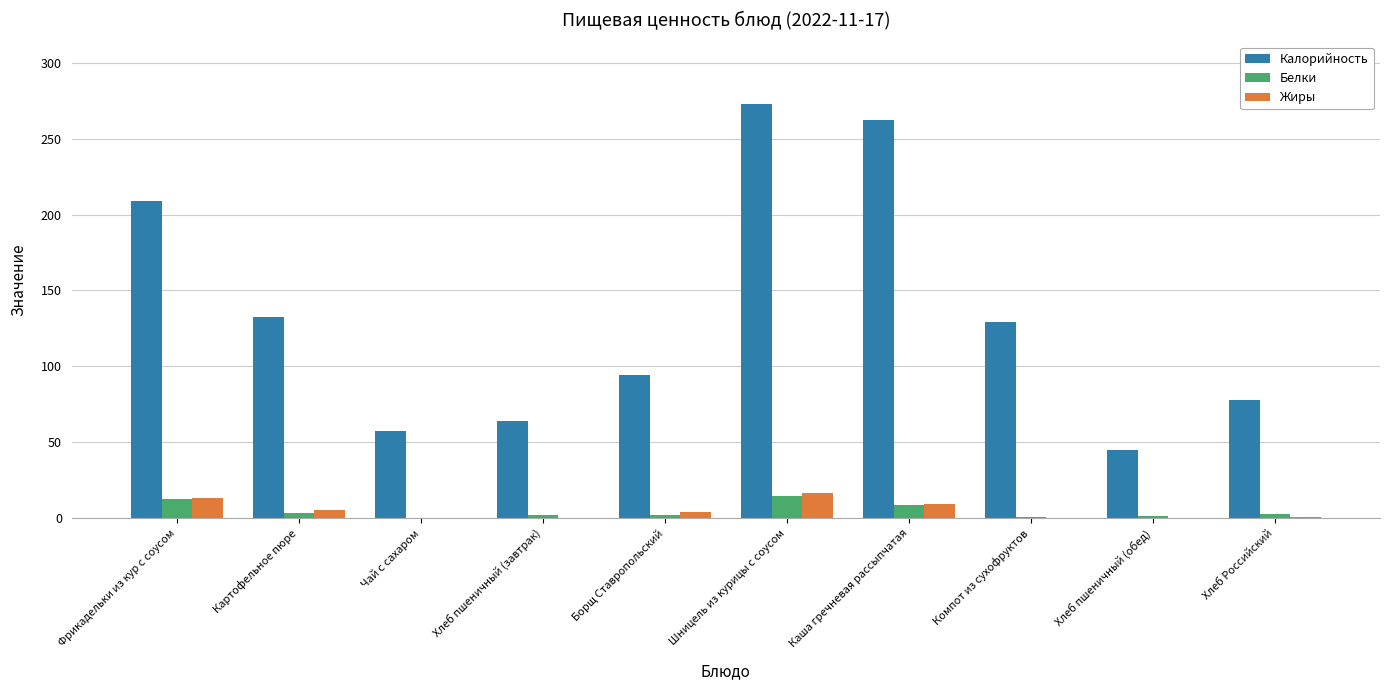

Is it true that Калорийность equals 33.5 at Хлеб пшеничный (завтрак)?

False